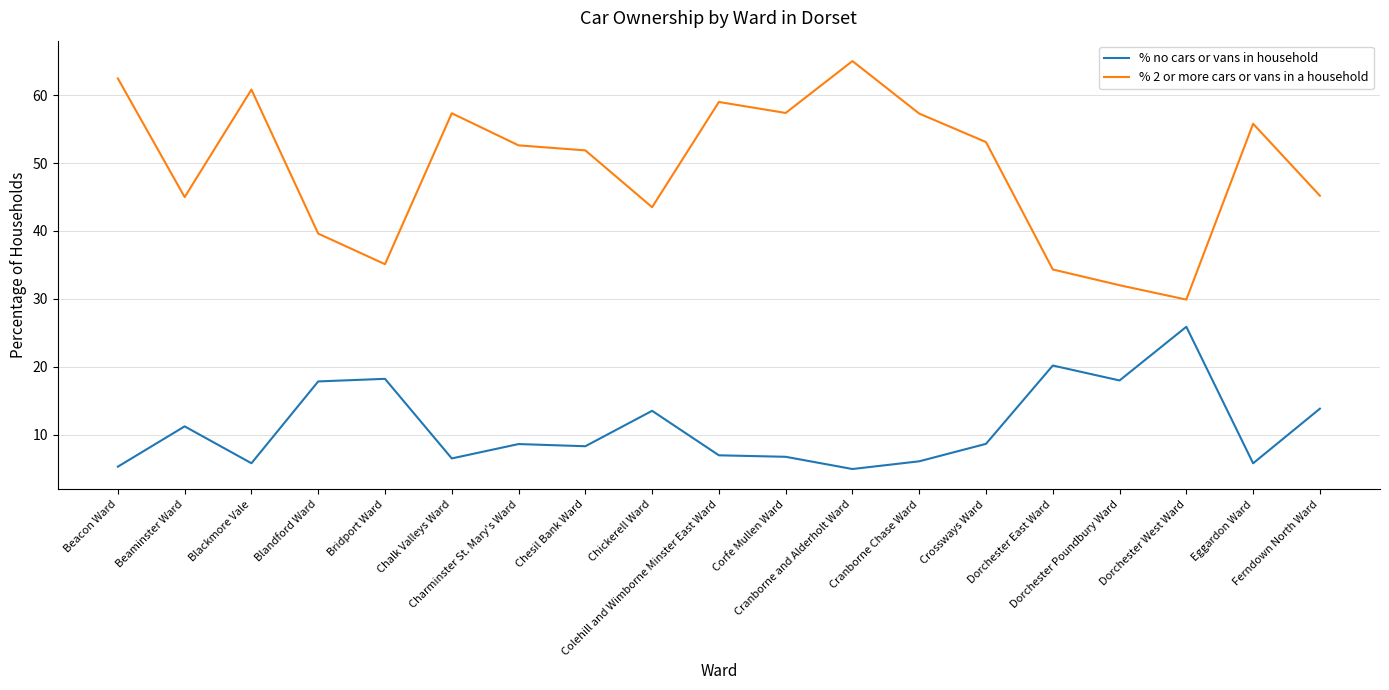

What is the difference between the maximum and second lowest values in the % 2 or more cars or vans in a household series?

33.0